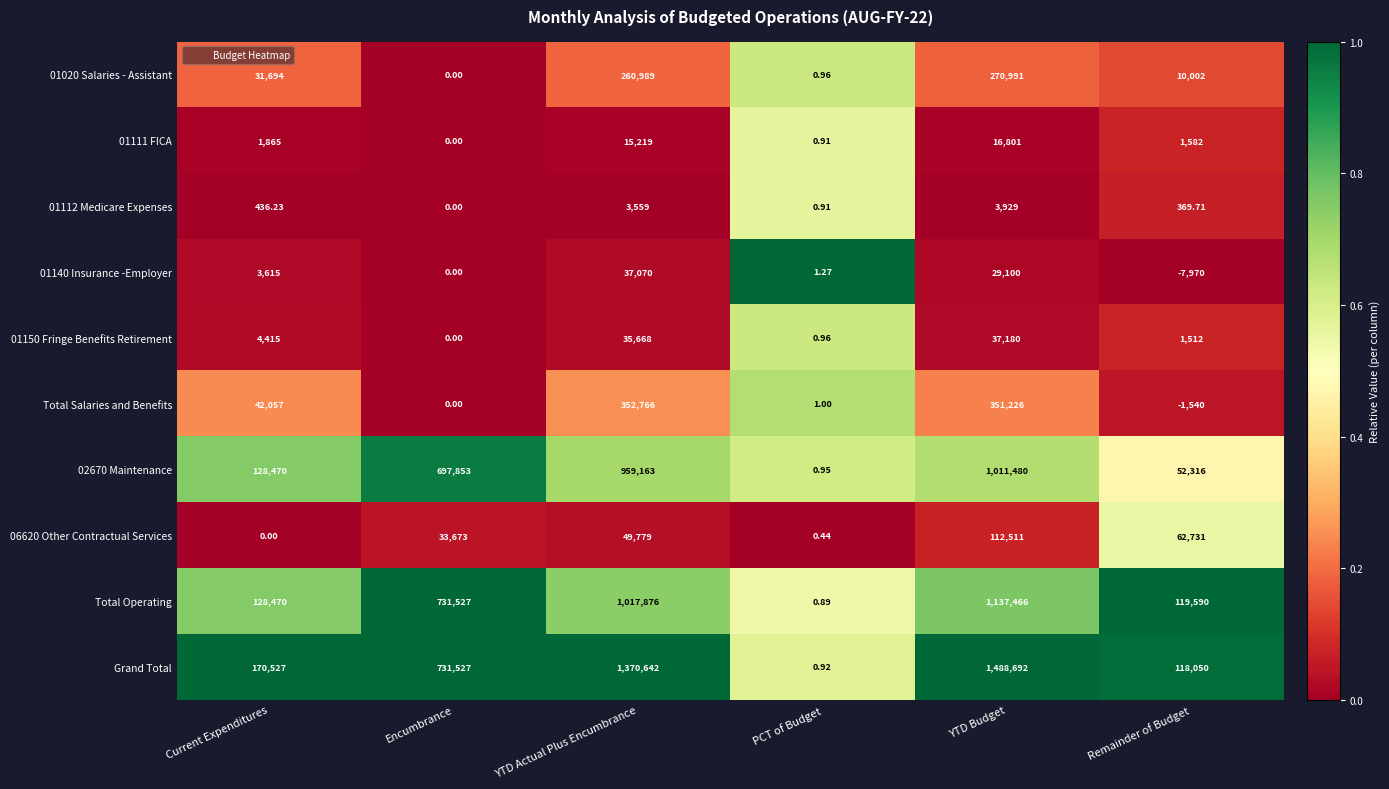

Which label corresponds to the largest value in the chart?

YTD Budget